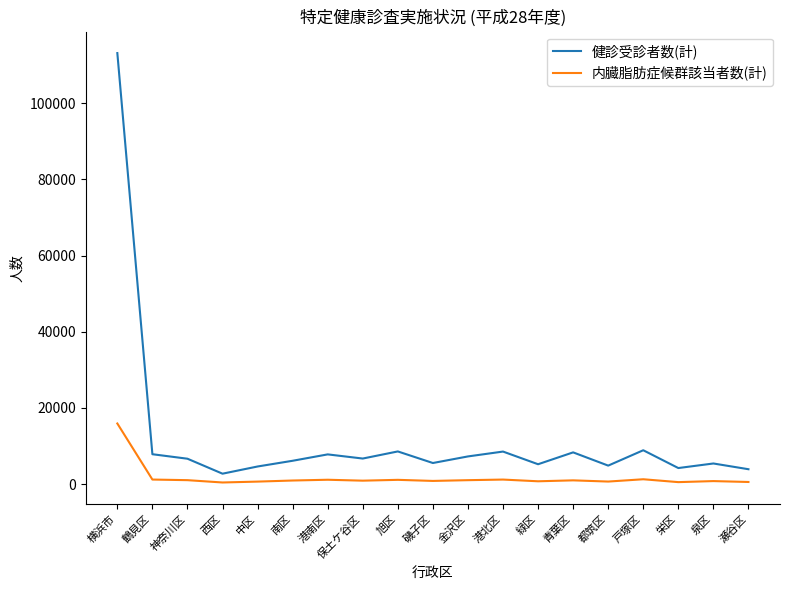

Is the value of 健診受診者数(計) at 神奈川区 greater than the value of 内臓脂肪症候群該当者数(計) at 保土ケ谷区?

Yes